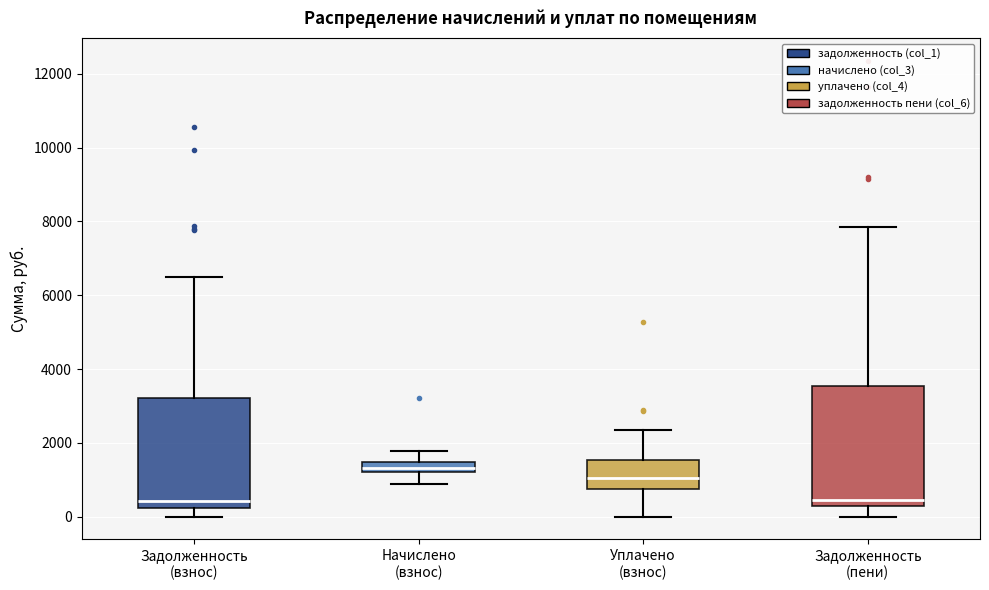

Where is the lower edge of the box for Задолженность (пени) on the y-axis? The values are not printed on the chart, so give them approximately, as read against the axis.

200